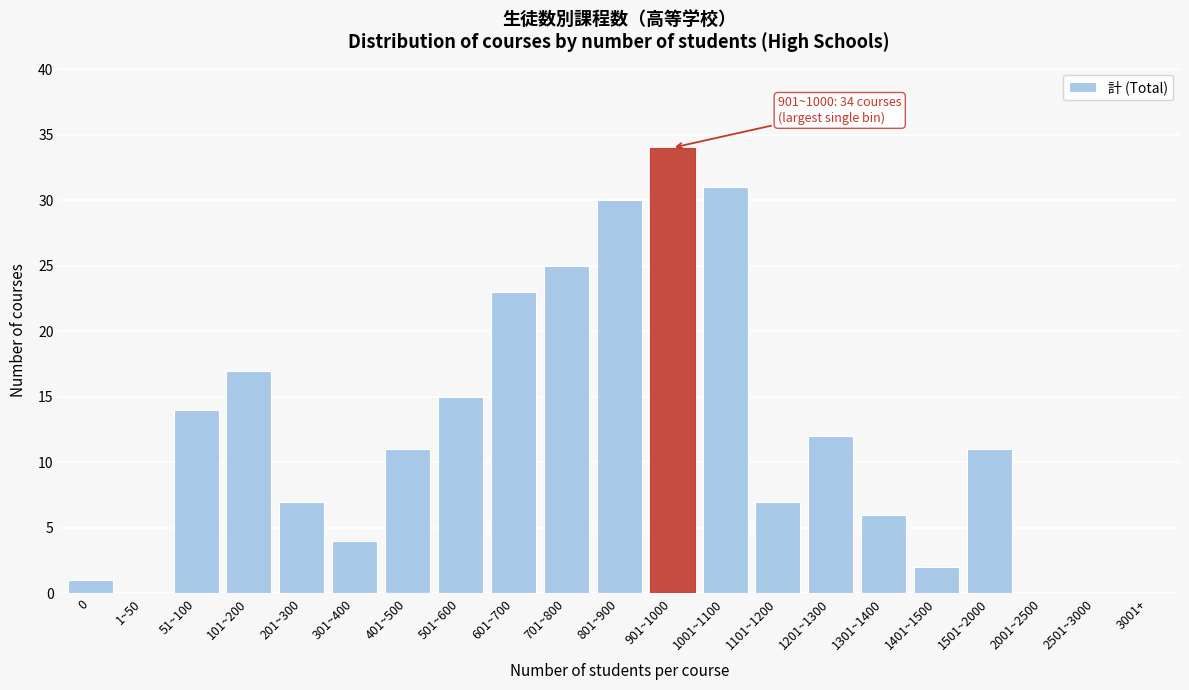

Reading right to left, what are all the values shown in this chart?

3001+=0	2501~3000=0	2001~2500=0	1501~2000=11	1401~1500=2	1301~1400=6	1201~1300=12	1101~1200=7	1001~1100=31	901~1000=34	801~900=30	701~800=25	601~700=23	501~600=15	401~500=11	301~400=4	201~300=7	101~200=17	51~100=14	1~50=0	0=1